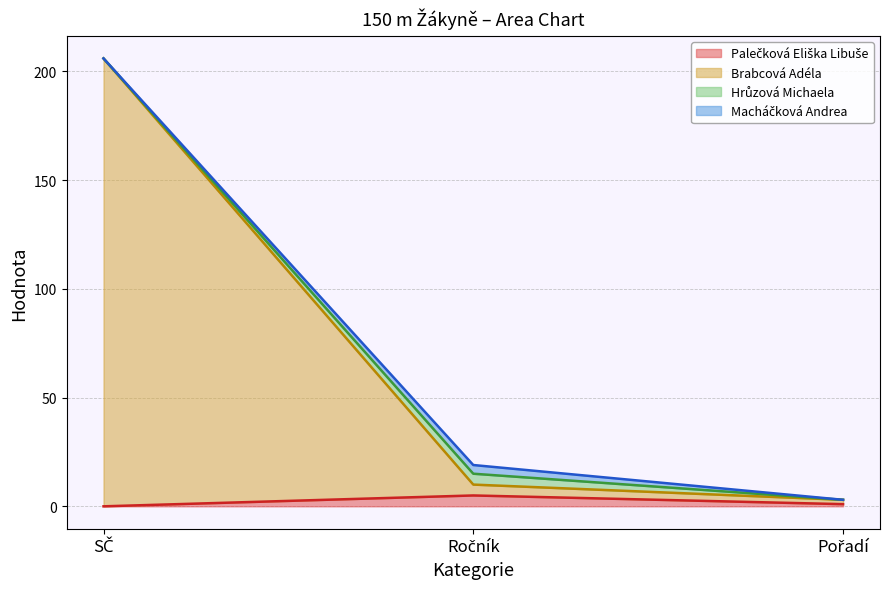

Is the value of Palečková Eliška Libuše at Pořadí greater than the value of Brabcová Adéla at SČ?

No